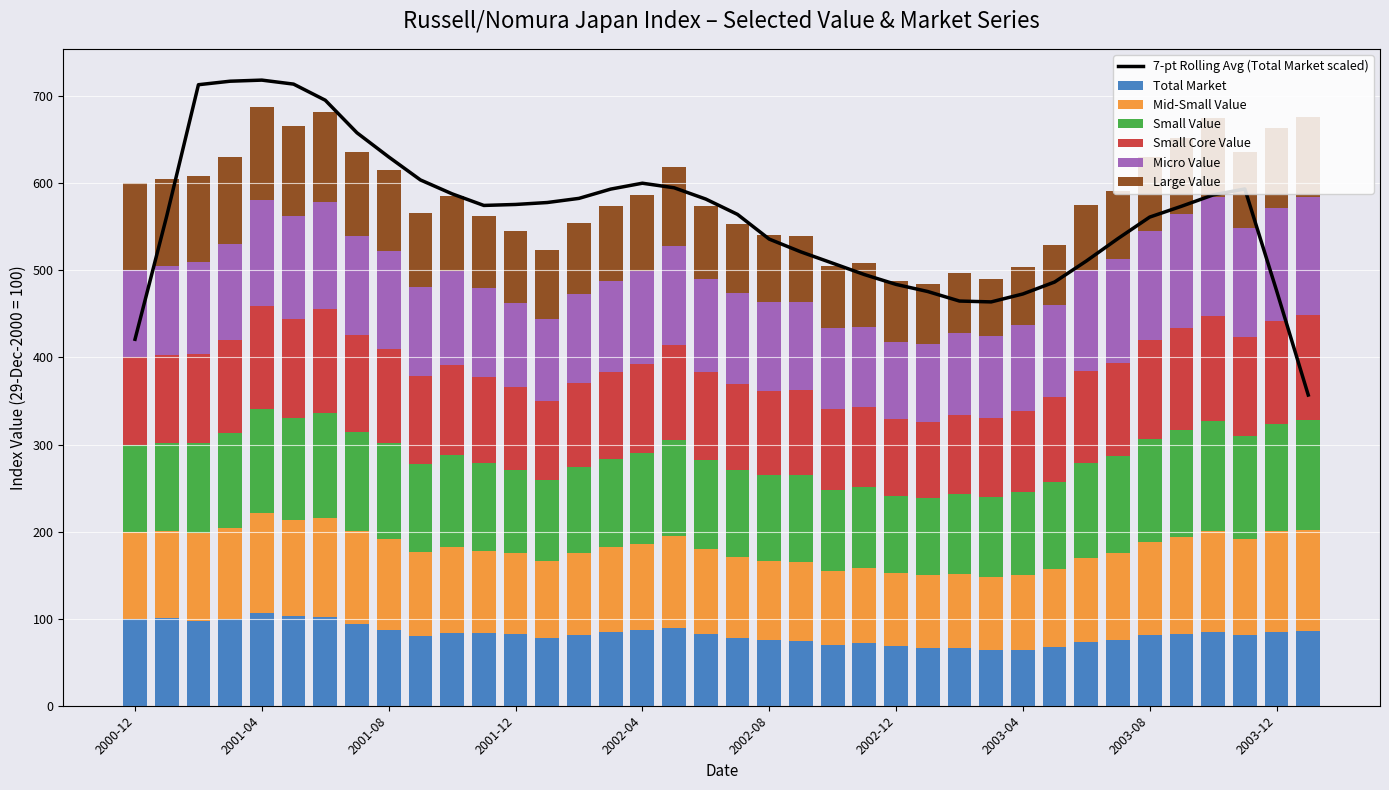

What is the value of the Micro Value bar at the 3rd from the left?

105.8